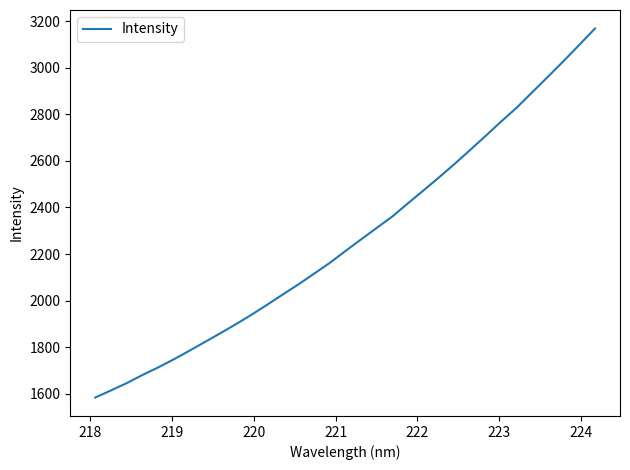

Reading left to right, extract all data points from this chart.

1583.9	1614.2	1645.3	1680.1	1712.2	1747.1	1783.8	1821.7	1859.8	1898.8	1939.5	1982.3	2026.3	2069.6	2115.5	2161.6	2212.3	2262.2	2311.4	2360.5	2417.0	2472.5	2528.9	2586.6	2646.8	2707.8	2769.8	2829.5	2896.1	2962.1	3029.3	3098.3	3168.3